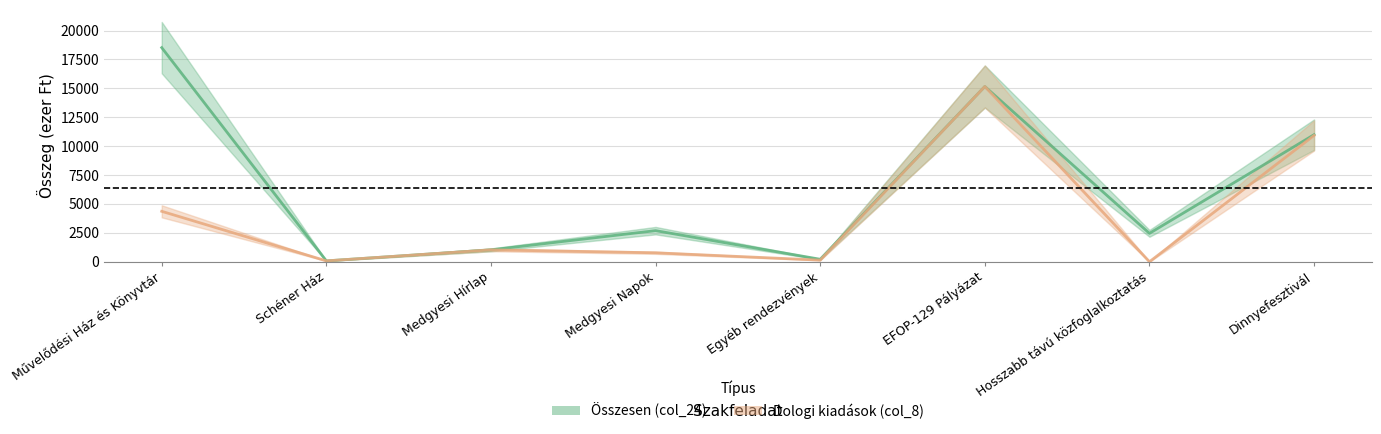

Rank the series by their maximum value, from lowest to highest.

Dologi kiadások (col_8), Összesen (col_24)